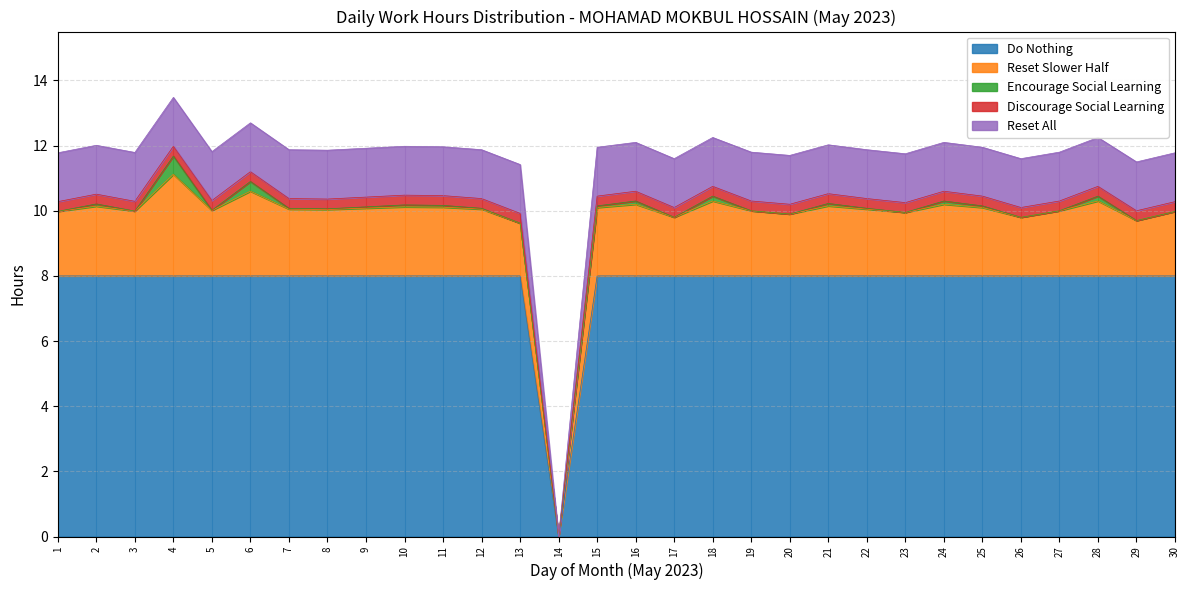

The value of Do Nothing at 5 is 12. True or false?

False